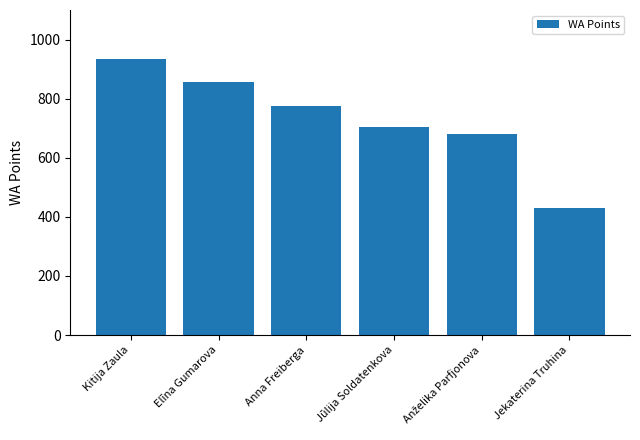

What is the difference between the maximum and minimum values?

505